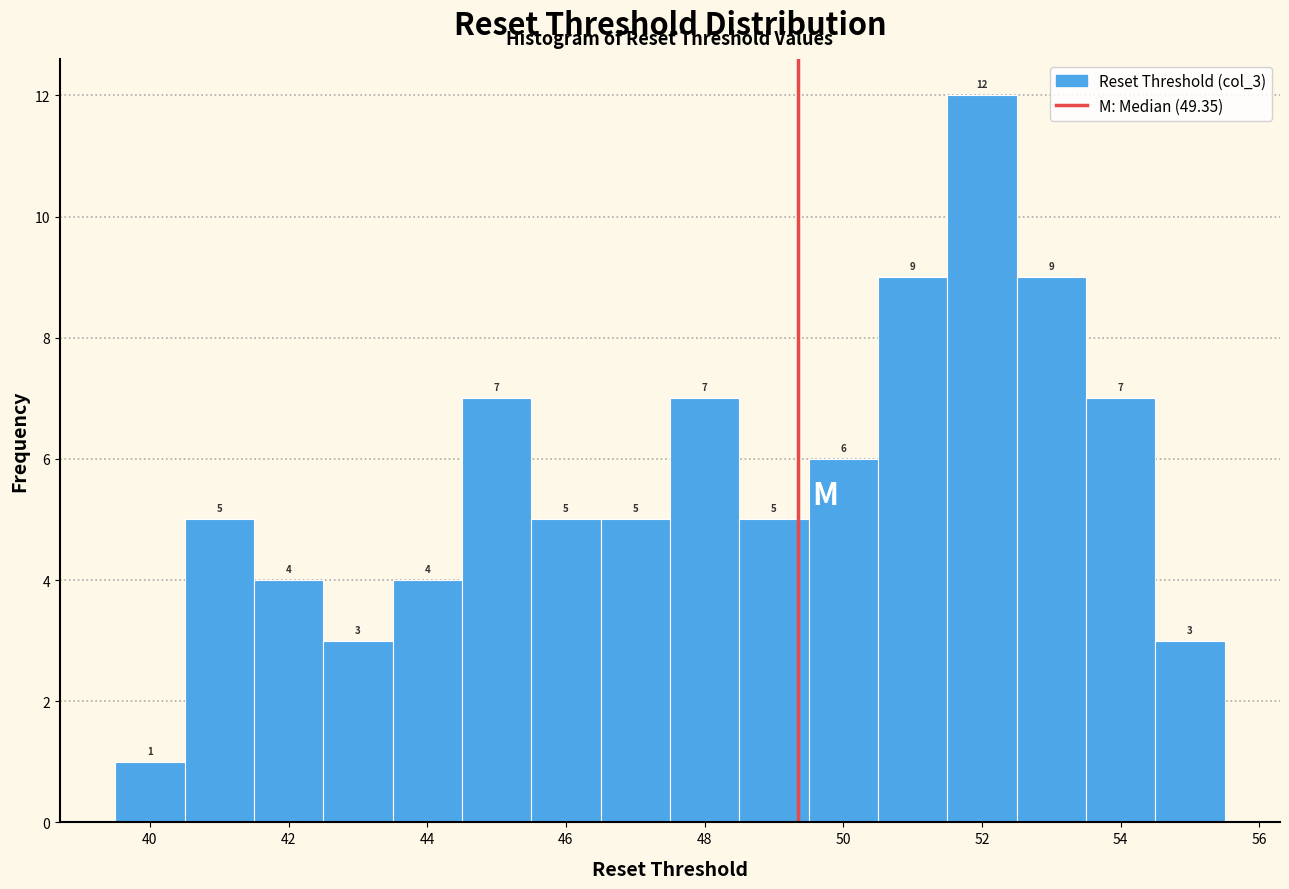

What is the height of the bar covering 39.5 to 40.5 on the x-axis? The bar edges are not printed on the chart, so give them approximately, as read against the axis.

1